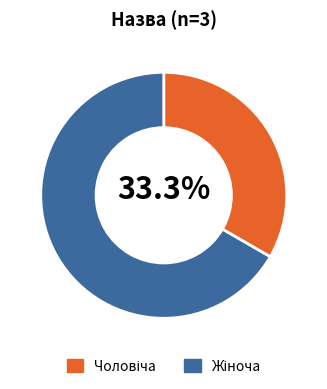

How many segments does this pie chart have?

2